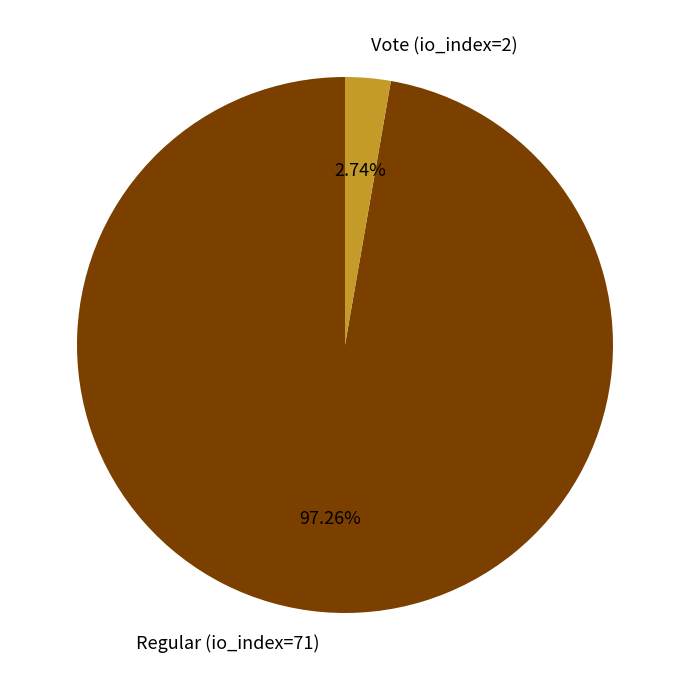

Does any single category account for the majority?

Yes